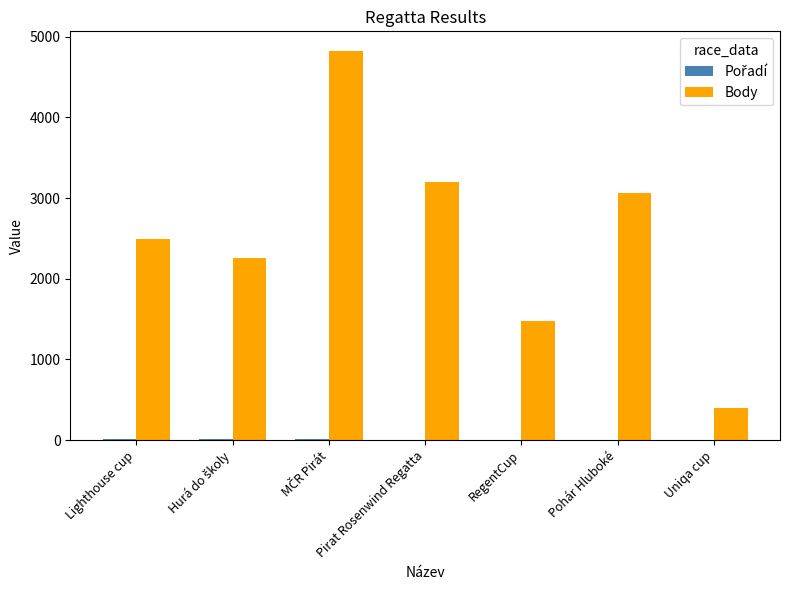

What is the maximum value shown in the chart?

4824